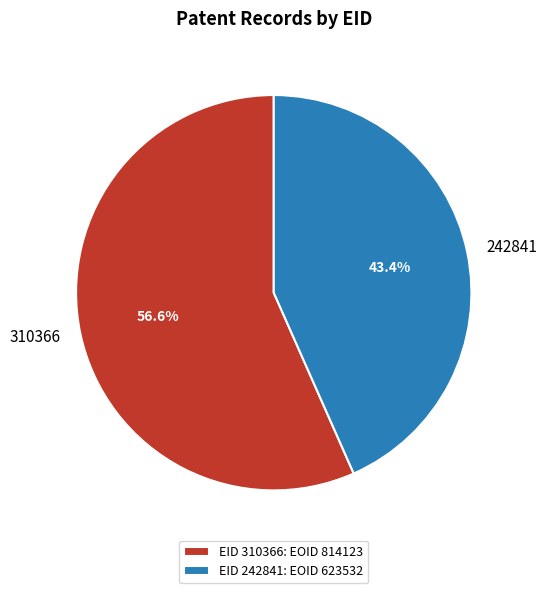

How many segments does this pie chart have?

2